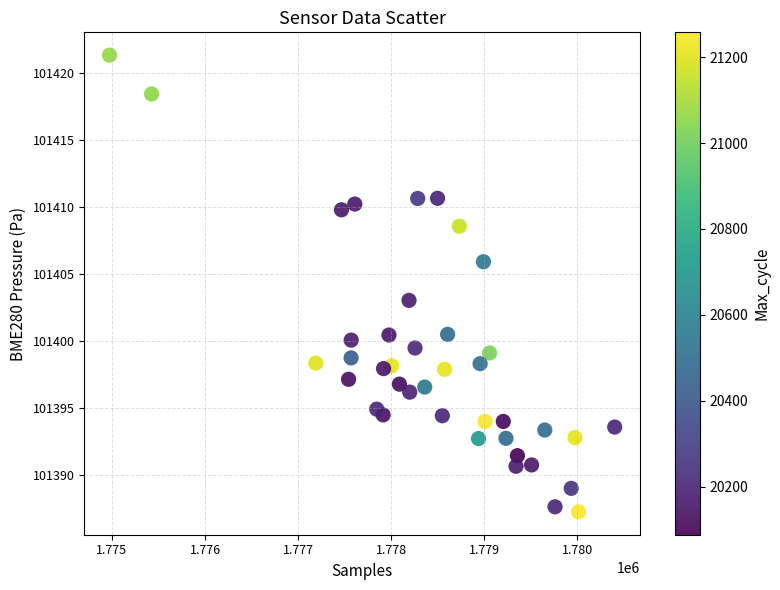

What Y value in the scatter plot is closest to 101404?

101403.0